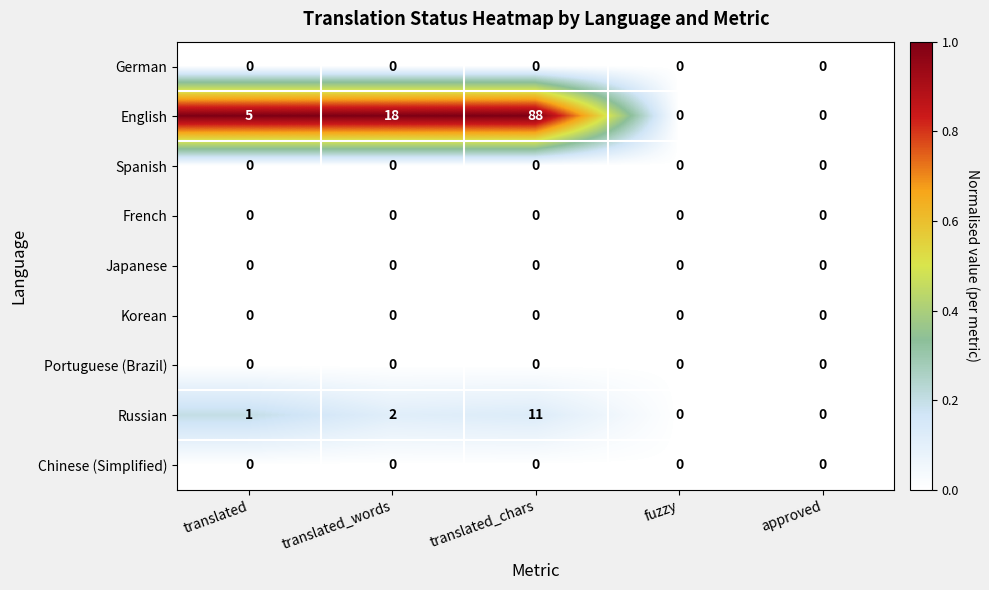

At which category is the sum across all series the highest?

translated_chars